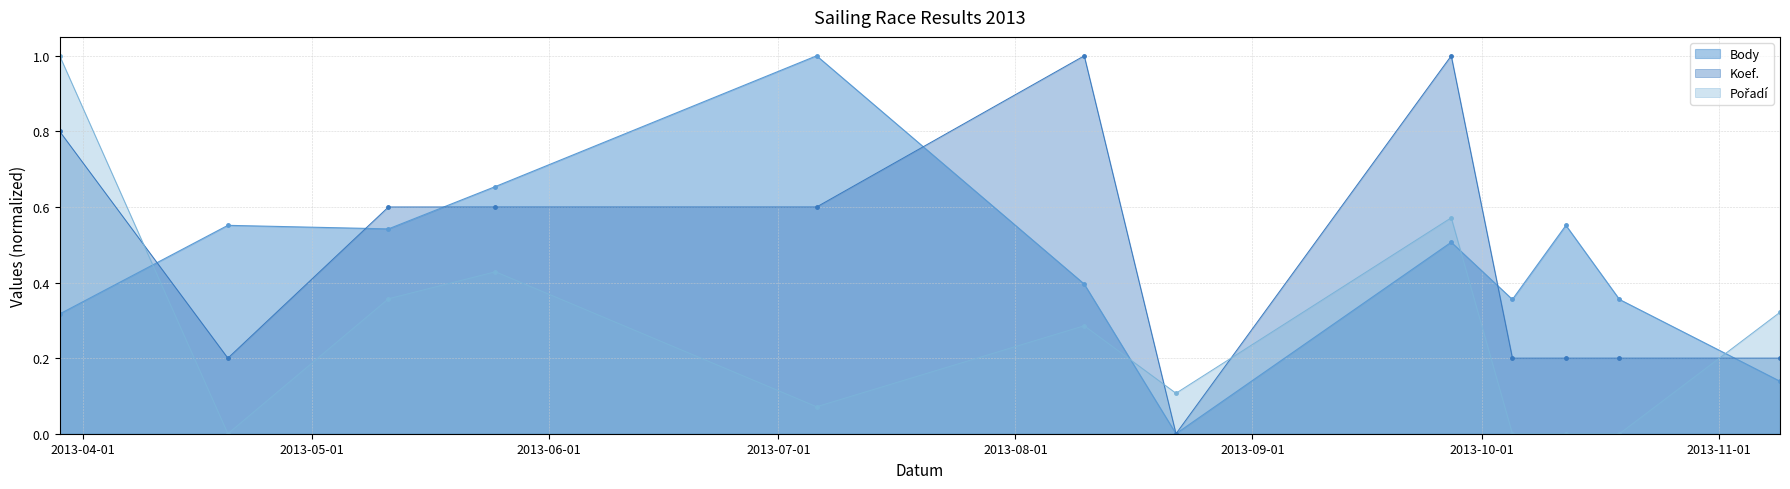

How many values in the Pořadí series exceed 0?

8